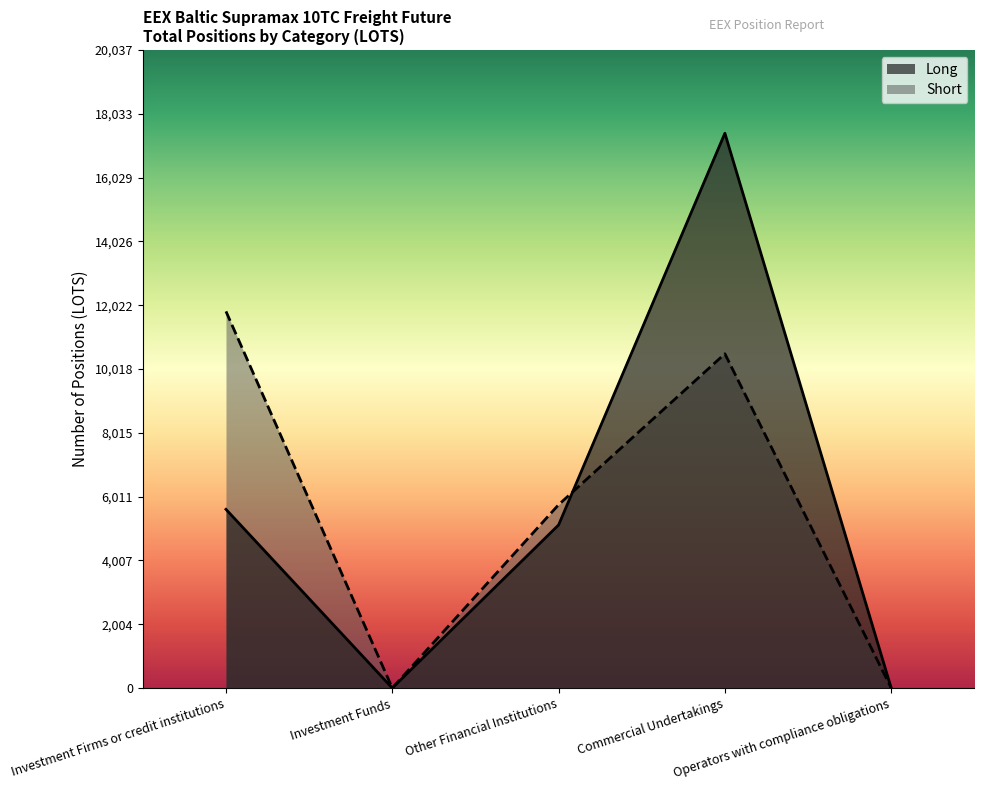

What is the label of the 4th point from the right?

Investment Funds